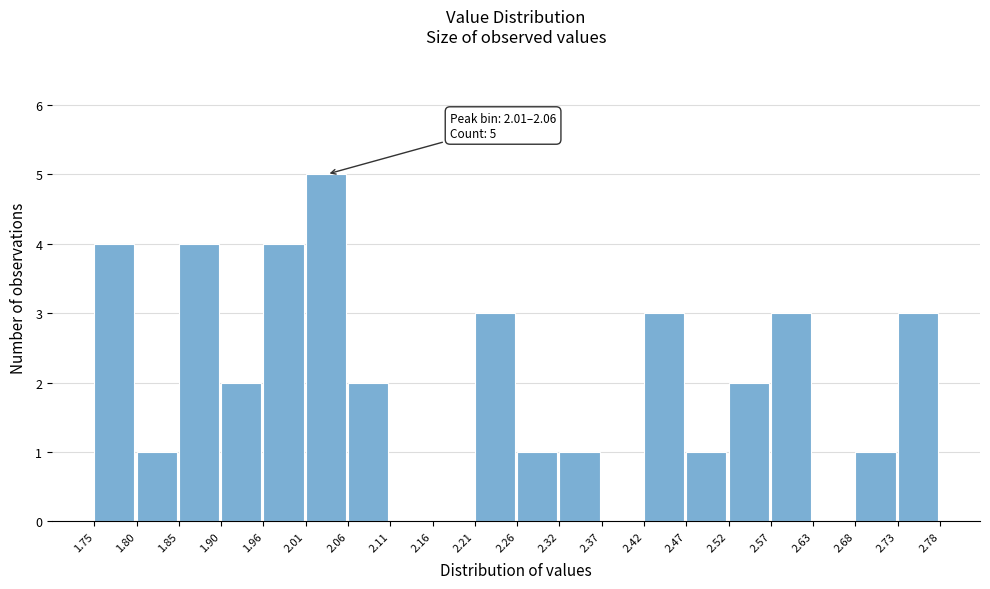

Over which range of the x-axis is the bar tallest?

2.01 to 2.06